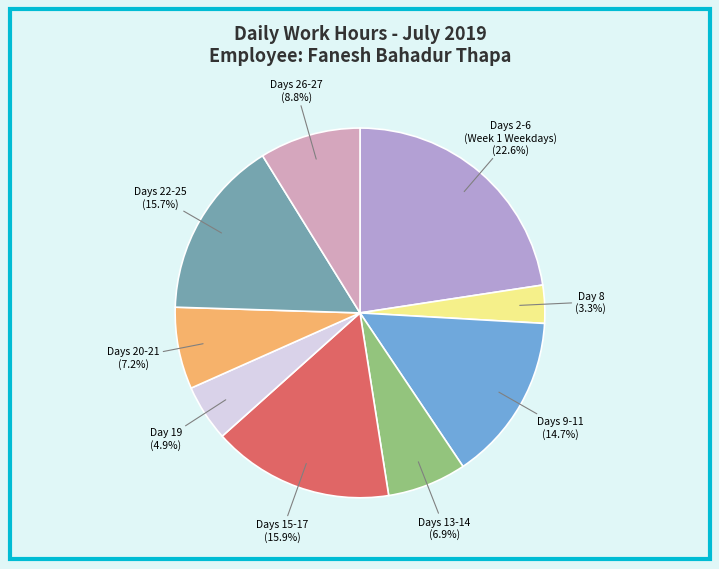

Does any single category account for the majority?

No